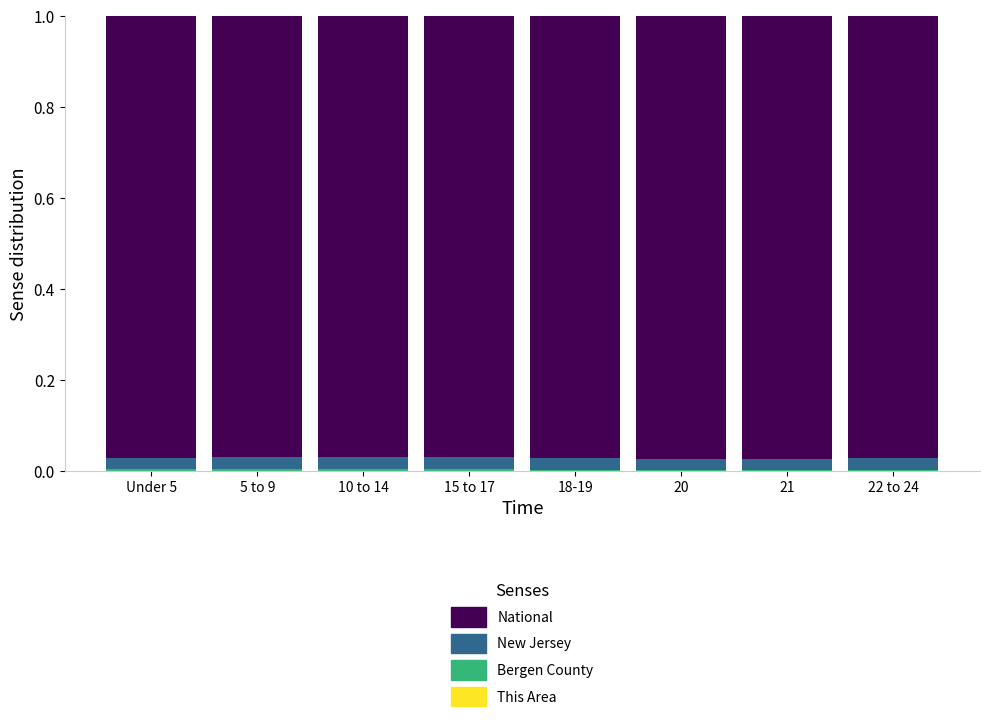

What is the label of the 7th bar from the right?

5 to 9